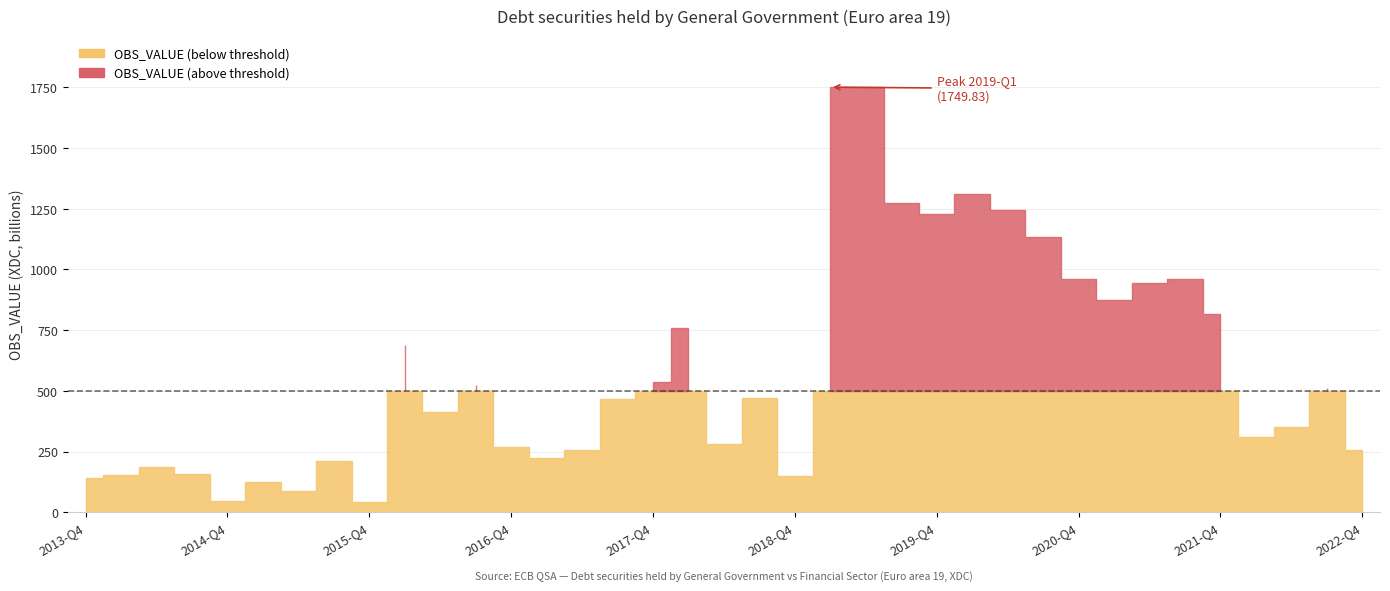

The chart shows a value of 1244.6 at 2020-Q2. True or false?

True